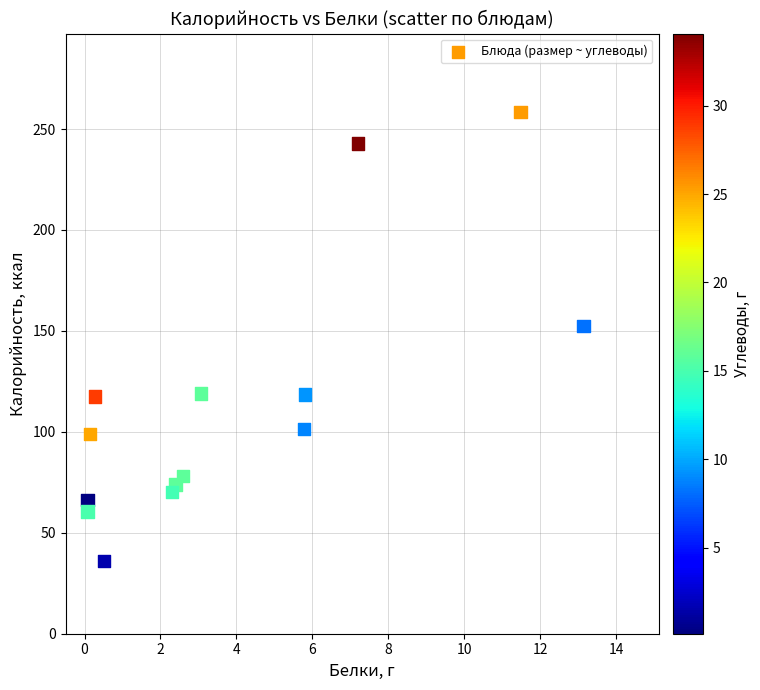

What Y value in the scatter plot is closest to 147?

152.6